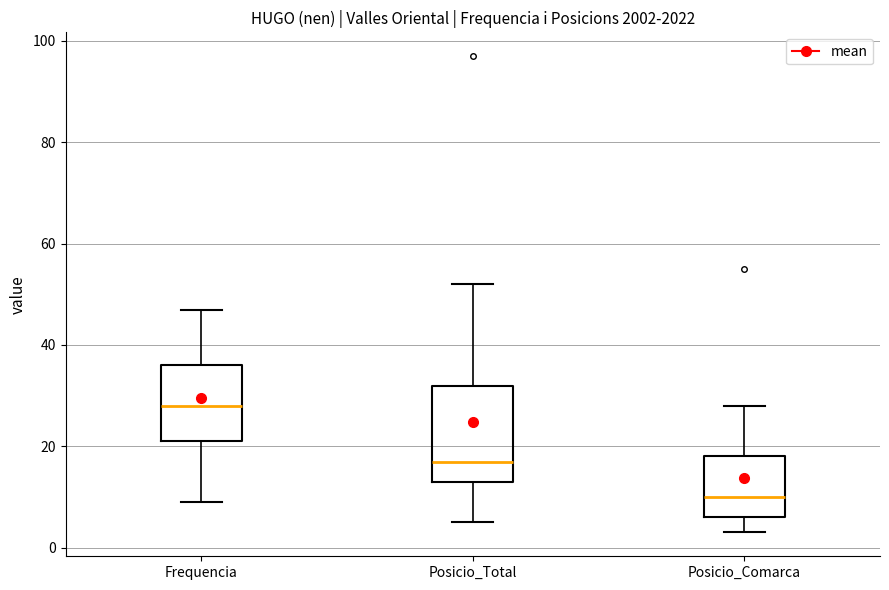

Reading left to right, read every box against the y-axis: the position of its median line, the range the box covers, and the ends of its whiskers. The values are not printed on the chart, so give them approximately, as read against the axis.

Frequencia: median 28, box 22 to 36, whiskers 10 to 48
Posicio_Total: median 18, box 14 to 32, whiskers 6 to 52
Posicio_Comarca: median 10, box 6 to 18, whiskers 4 to 28